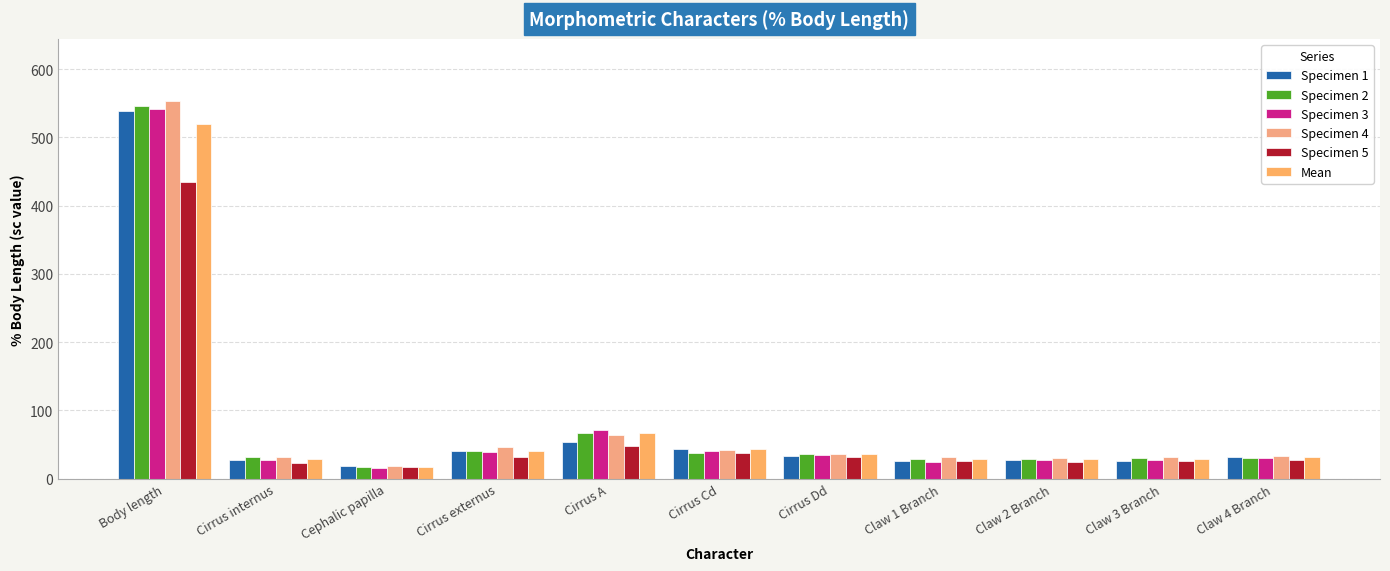

What is the difference between the second highest and minimum values in the Specimen 2 series?

50.4